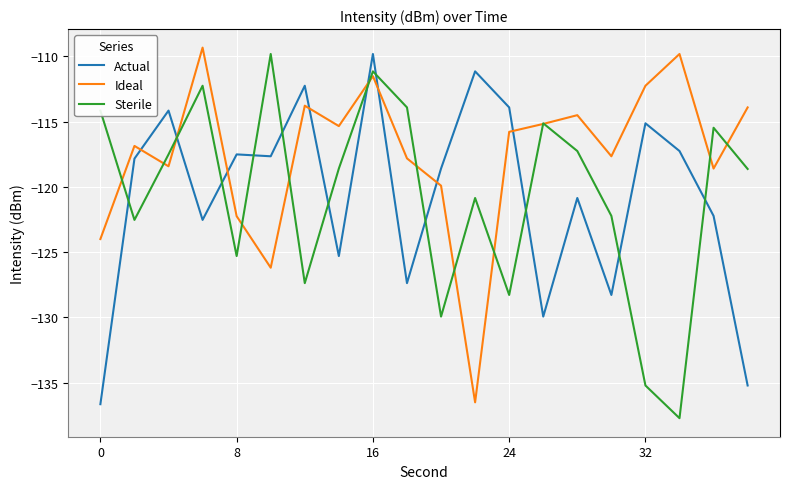

Which series has the largest total across all categories?

Ideal